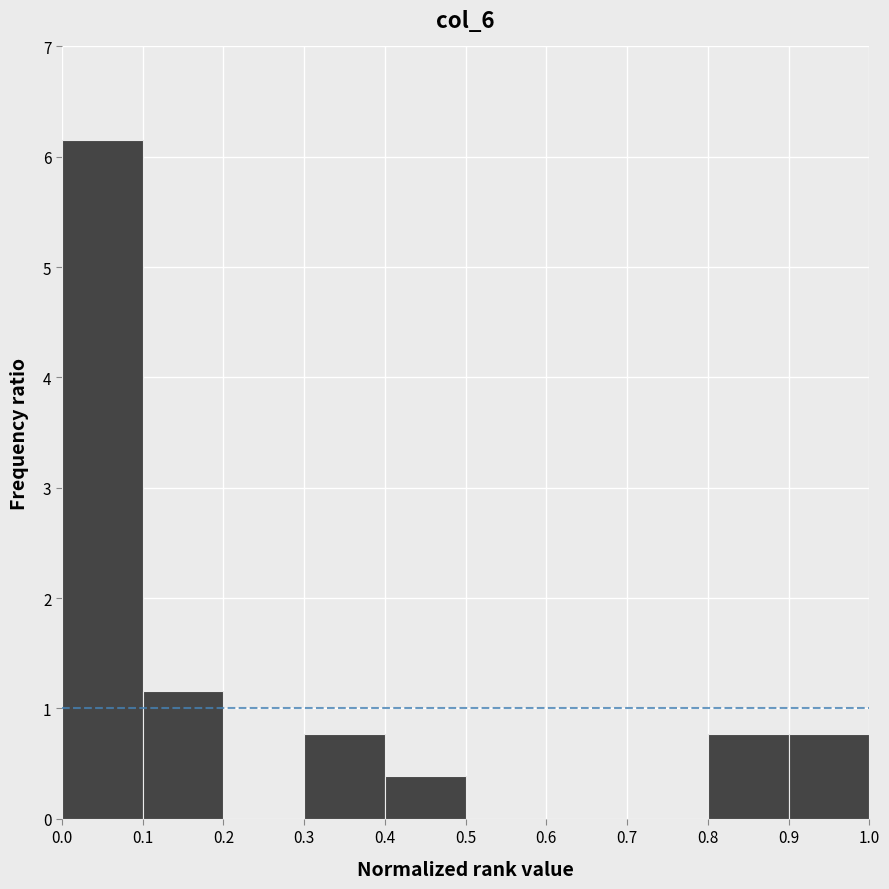

Which range on the x-axis has the tallest bar?

0.0 to 0.1